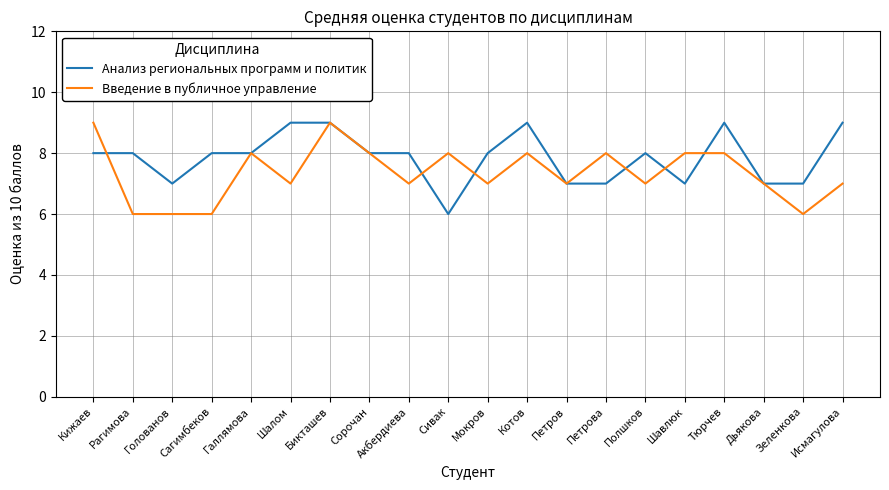

At which category is the sum across all series the highest?

Бикташев